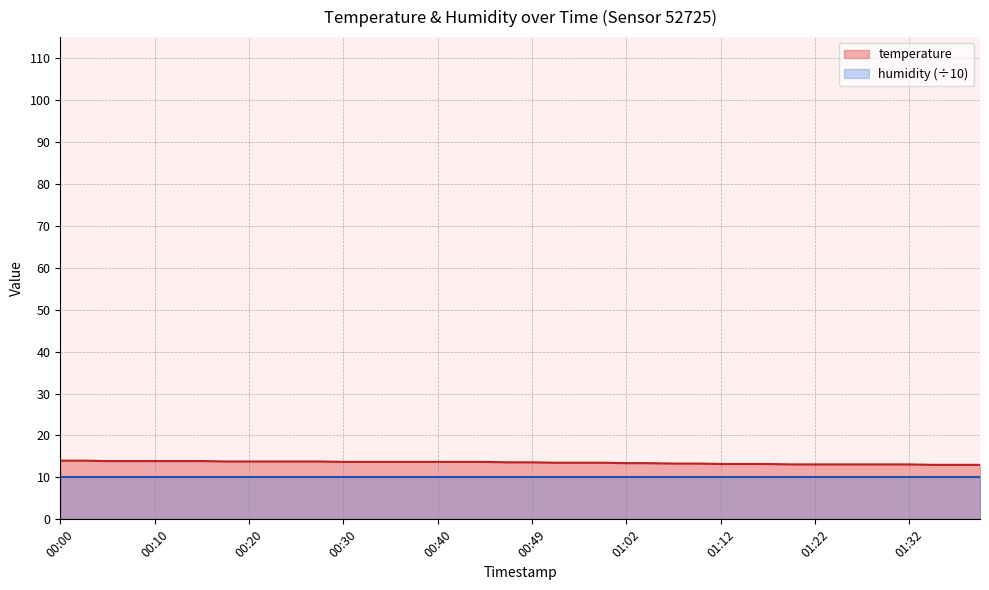

Does the chart have visible grid lines?

Yes